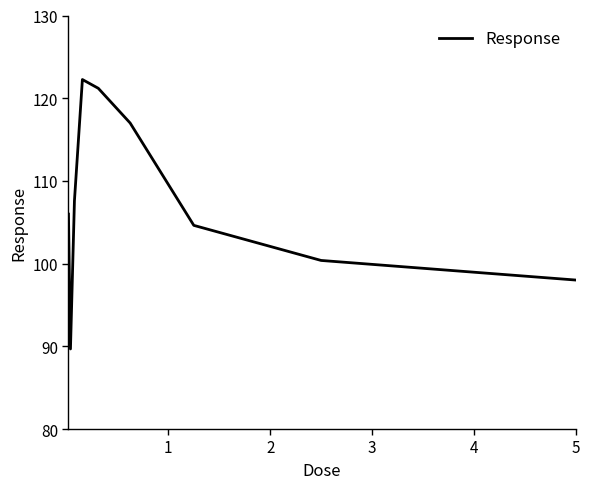

Is this an area chart (filled region under the line)?

No